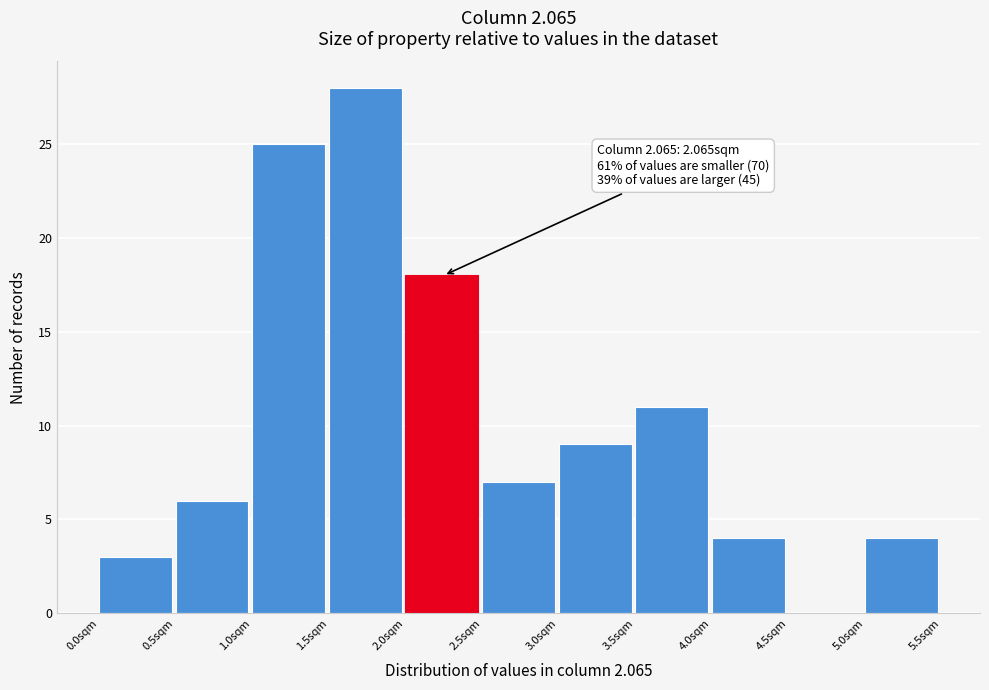

Which range on the x-axis has the tallest bar?

1.5 to 2.0